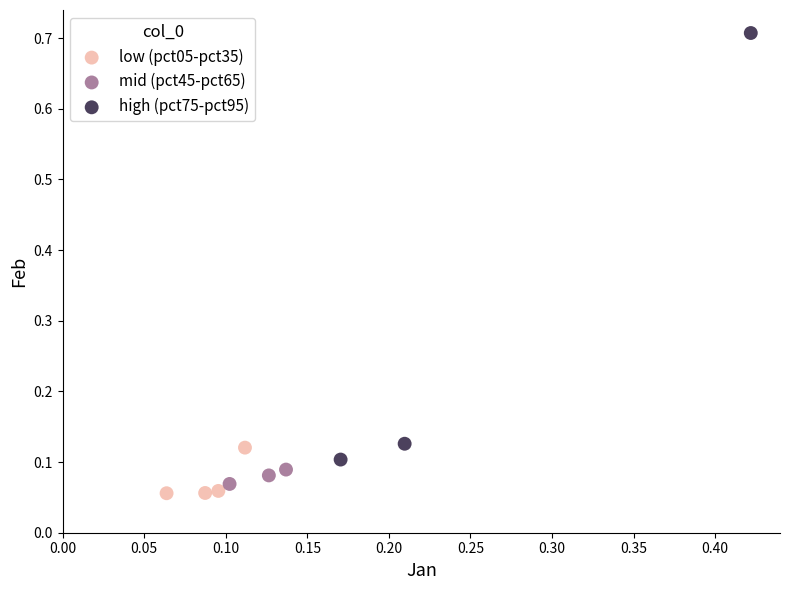

Which series contains the highest Y value?

high (pct75-pct95)